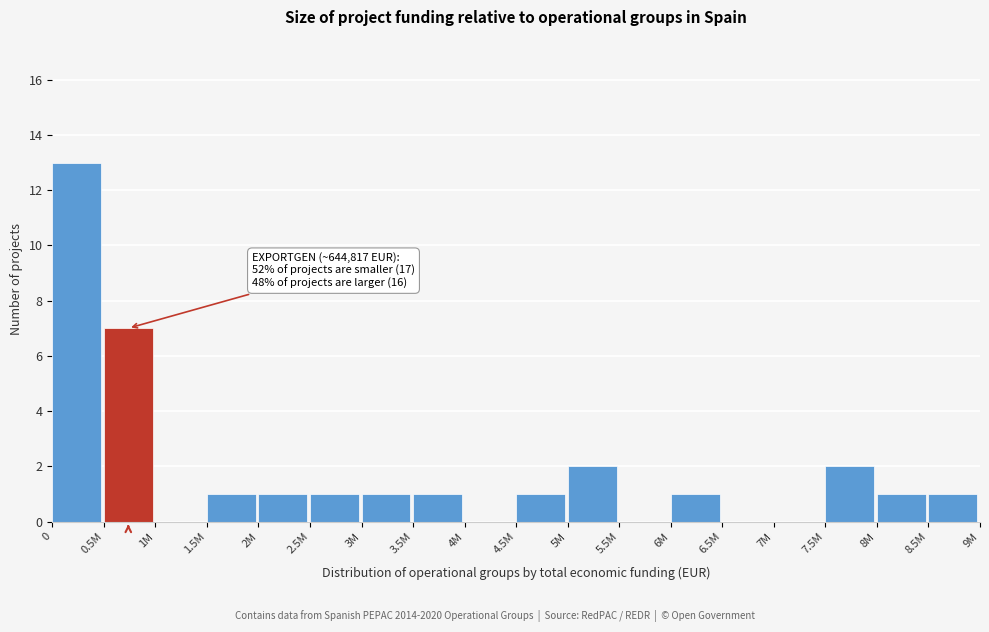

Reading left to right, what are all the values shown in this chart?

0=13	0.5M=7	1M=0	1.5M=1	2M=1	2.5M=1	3M=1	3.5M=1	4M=0	4.5M=1	5M=2	5.5M=0	6M=1	6.5M=0	7M=0	7.5M=2	8M=1	8.5M=1